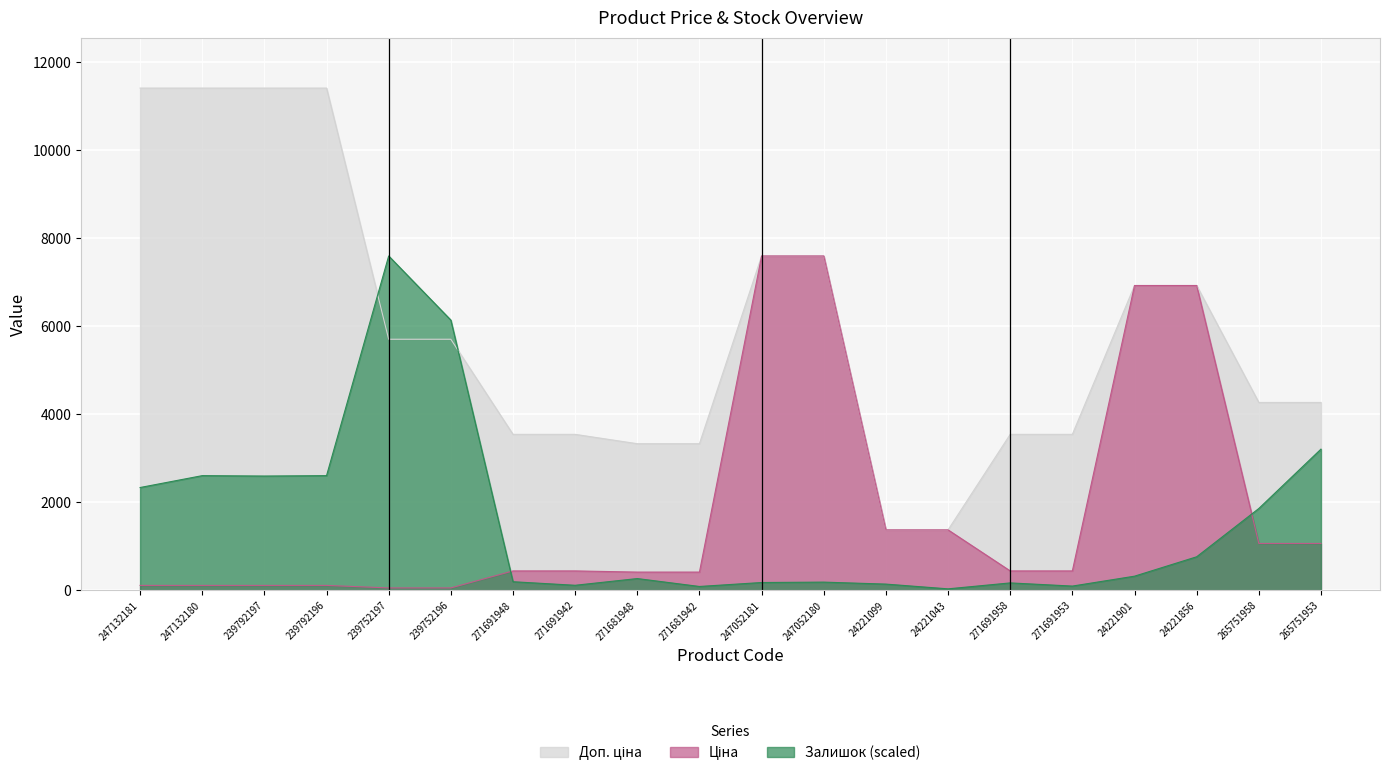

The Доп. ціна series shows 1940.0 at 265751953. True or false?

False